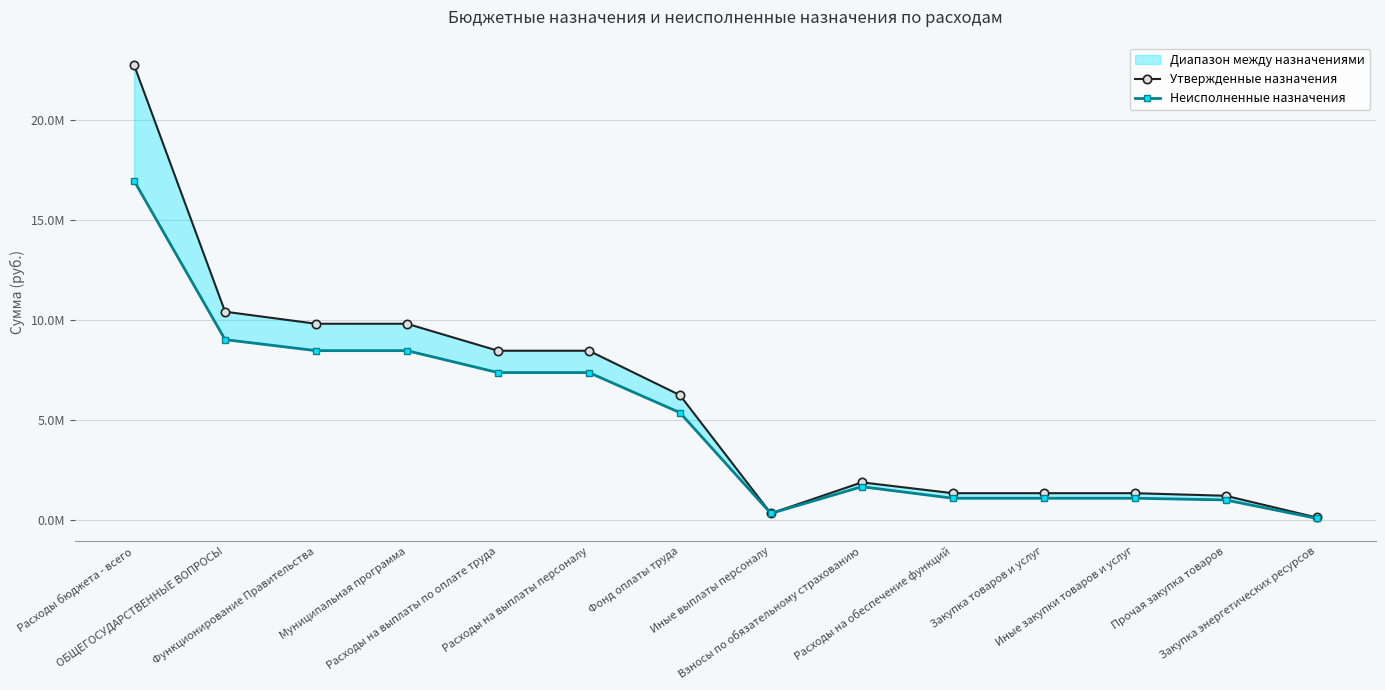

What is the sum of the Неисполненные назначения values at Взносы по обязательному страхованию and Муниципальная программа?

10143734.0